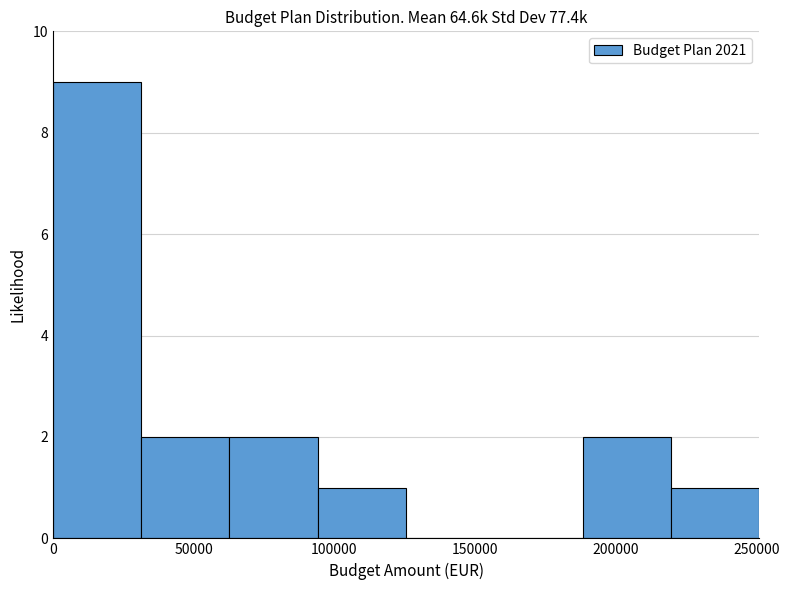

What is the height of the bar covering 190000 to 220000 on the x-axis? Neither the bar edges nor the heights are printed on the chart, so give them approximately, as read against the axes.

2